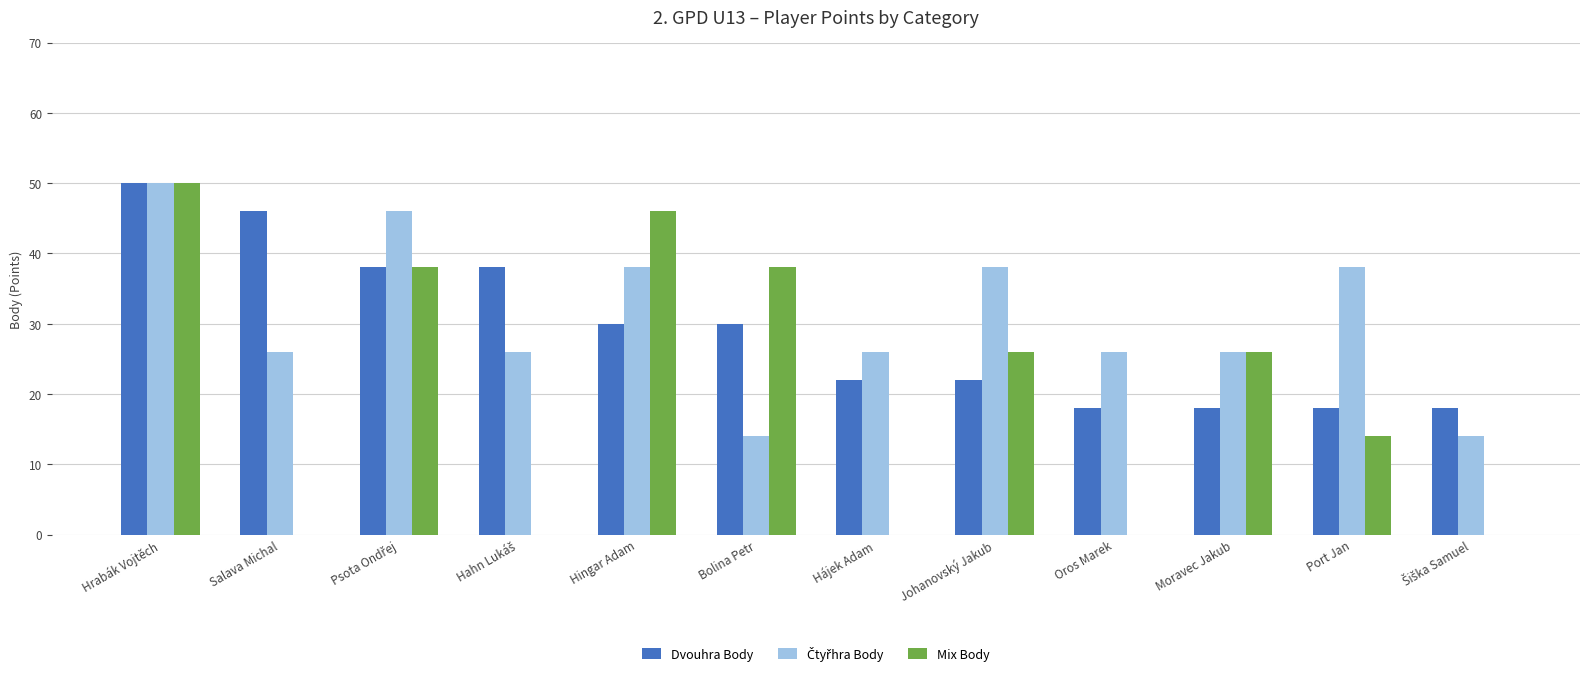

Count the Dvouhra Body values in the range 18 to 38.

10